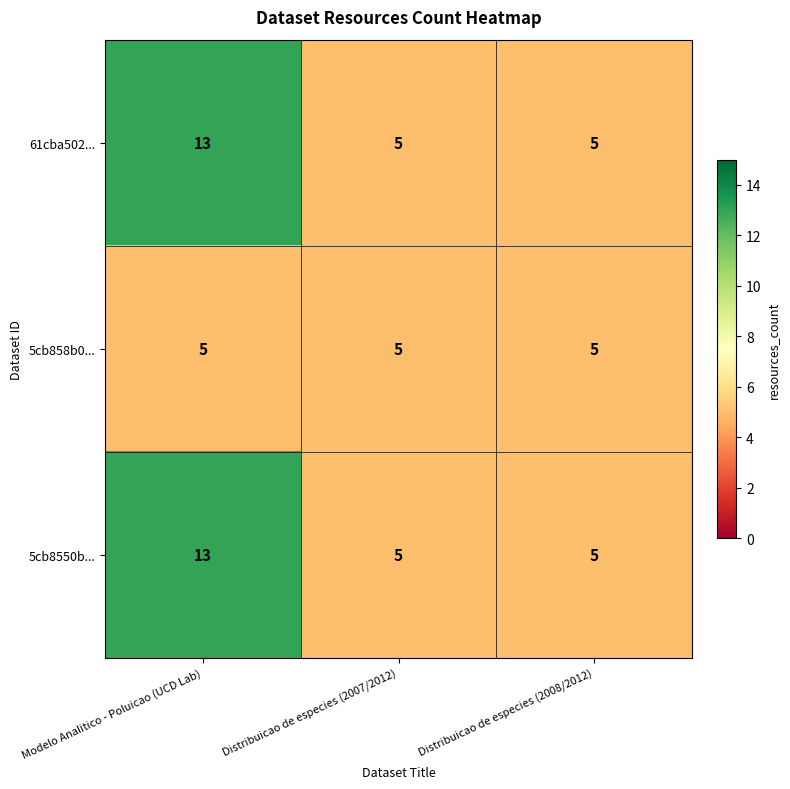

What is the difference between the maximum and minimum values in the 61cba502... series?

8